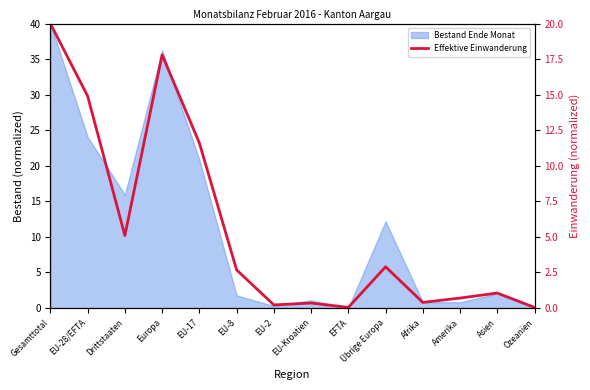

Rank the categories by value from lowest to highest.

EFTA, Ozeanien, EU-2, EU-Kroatien, Afrika, Amerika, Asien, EU-8, Übrige Europa, Drittstaaten, EU-17, EU-28/EFTA, Europa, Gesamttotal